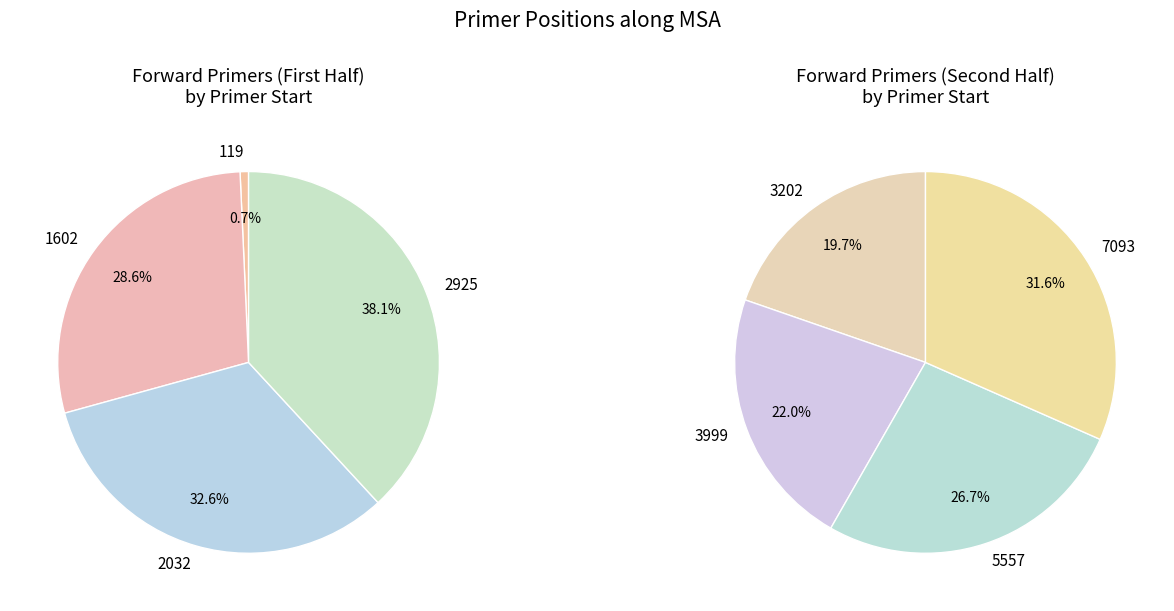

Which has a higher value, 5557 or 2925?

5557